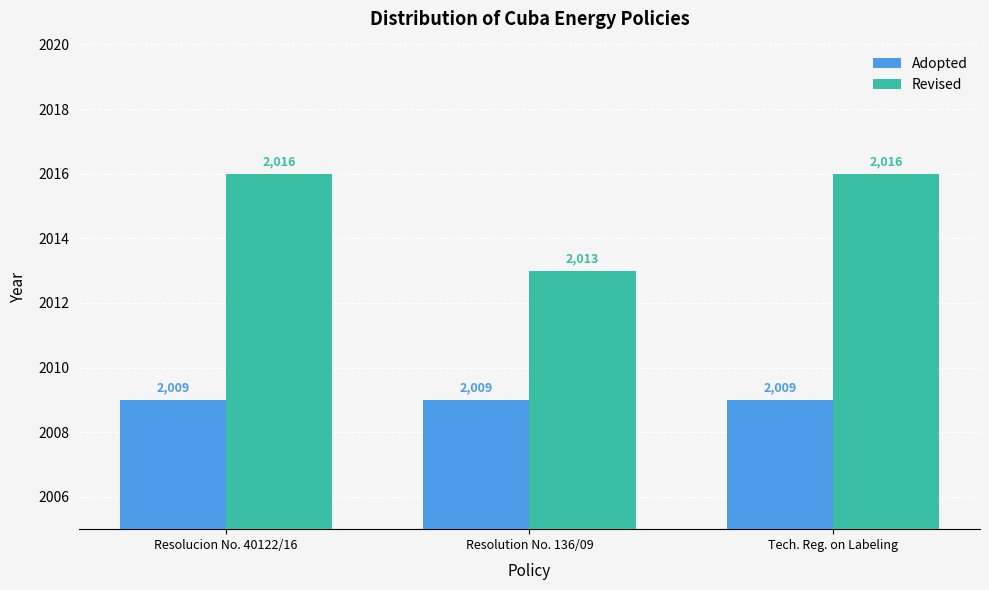

What is the smallest value displayed?

2009